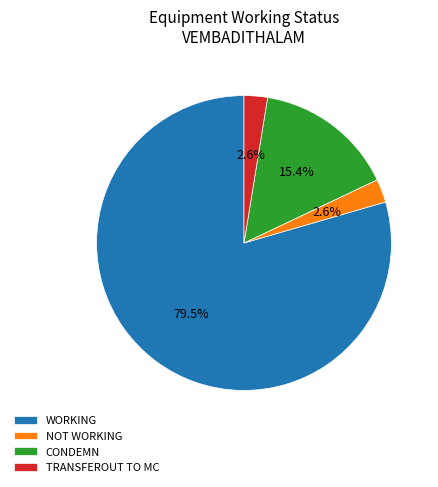

Do TRANSFEROUT and CONDEMN together represent more than half of the pie?

No